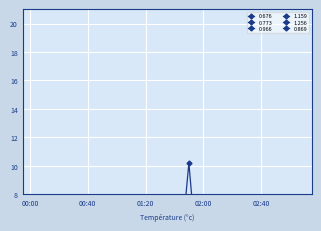

Rank the series at 01:10 from highest to lowest value.

0.773, 0.676, 1.159, 1.256, 0.966